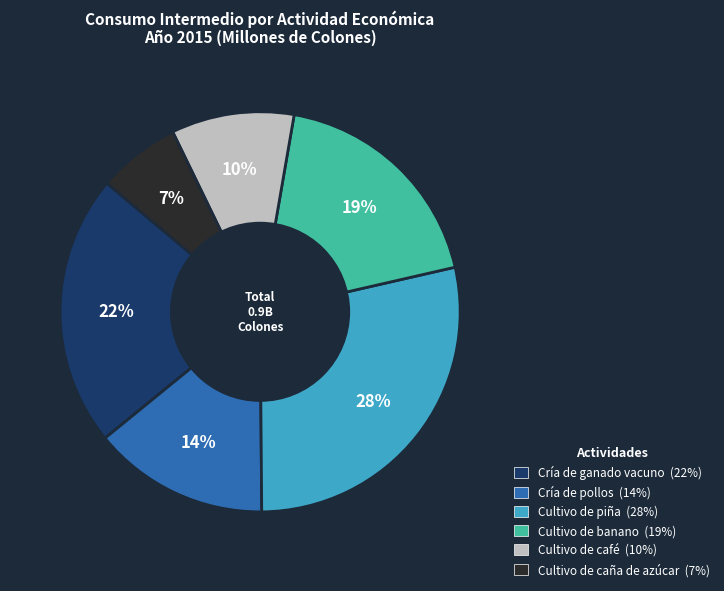

Which category has the smallest portion of the pie?

Cultivo de caña de azúcar